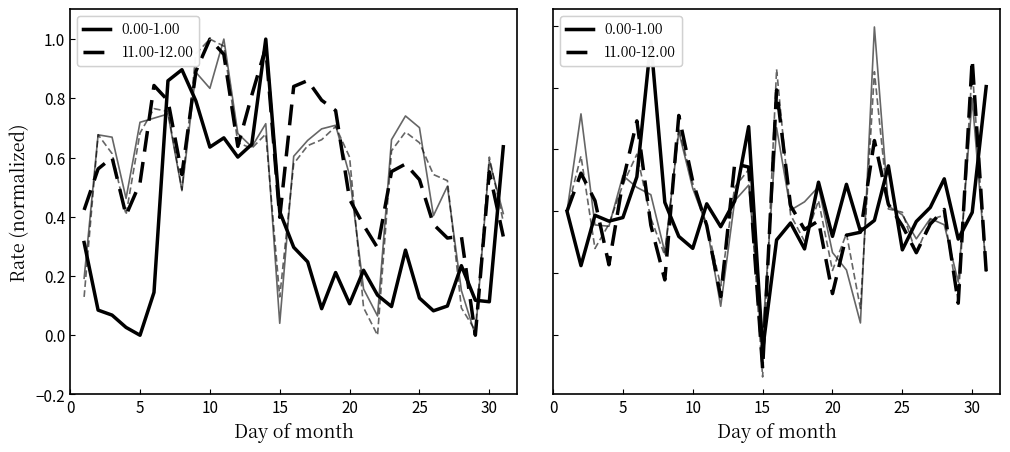

Which series changed the most between 13 and 16?

0.00-1.00